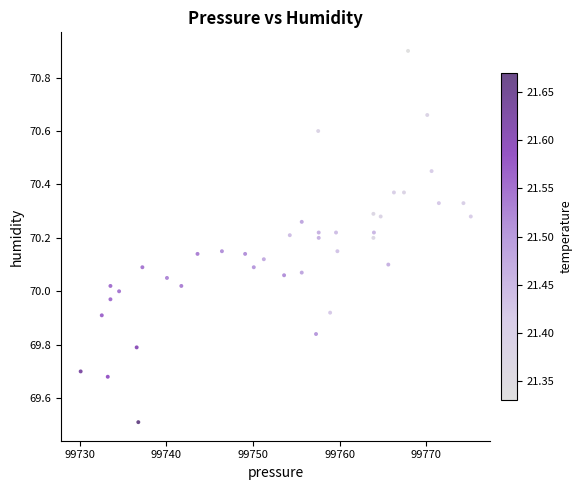

What is the range of Y values (max minus min)?

1.4